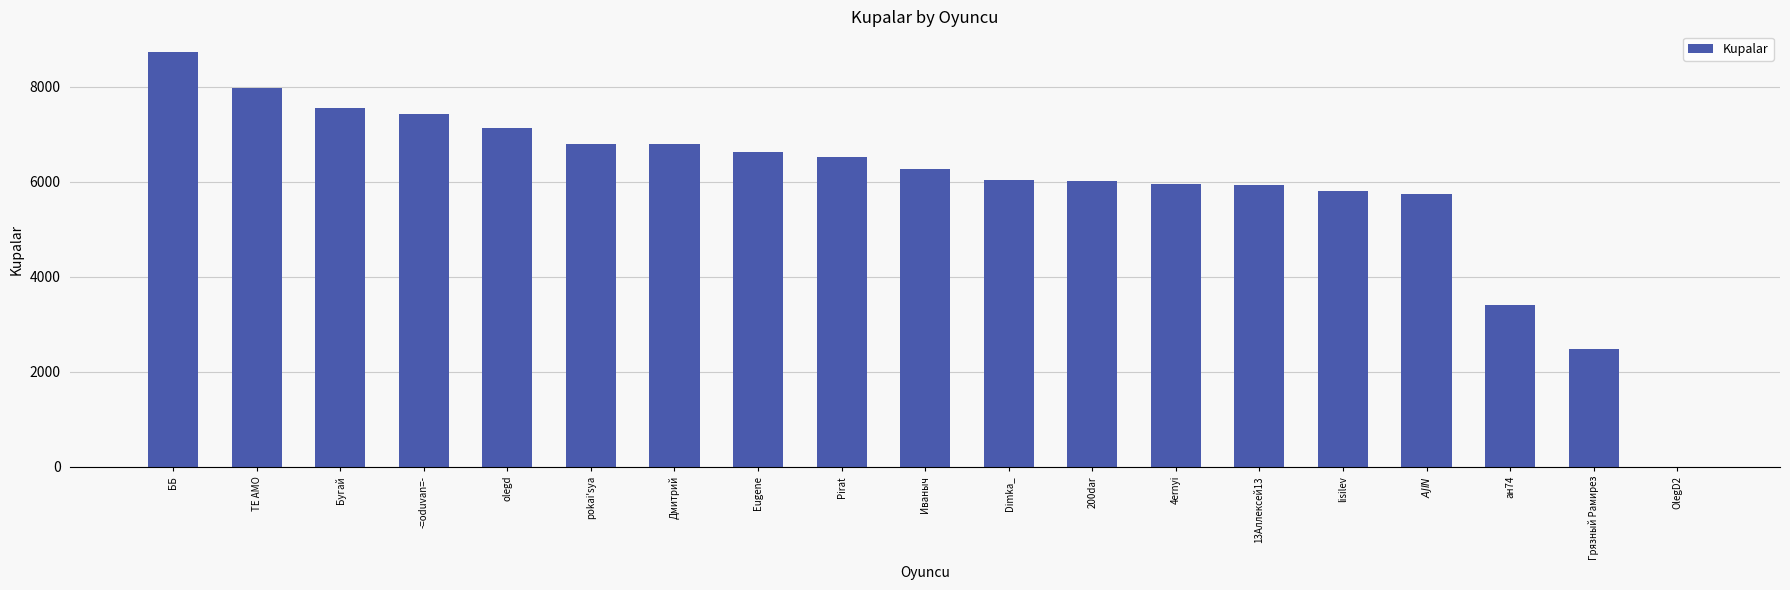

The chart shows a value of 3520 at Грязный Рамирез. True or false?

False